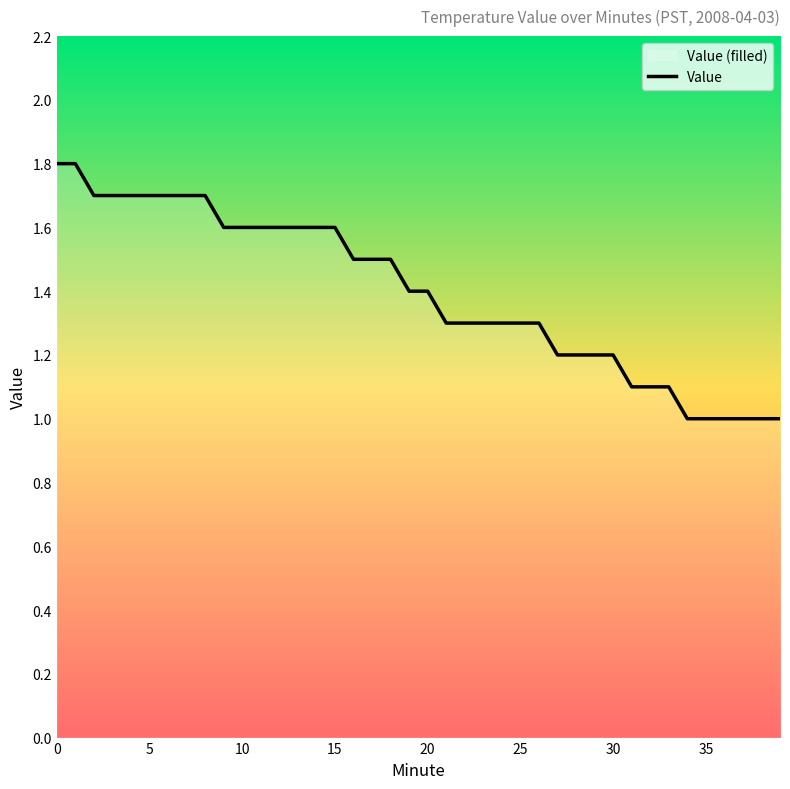

What is the greatest value displayed?

1.8